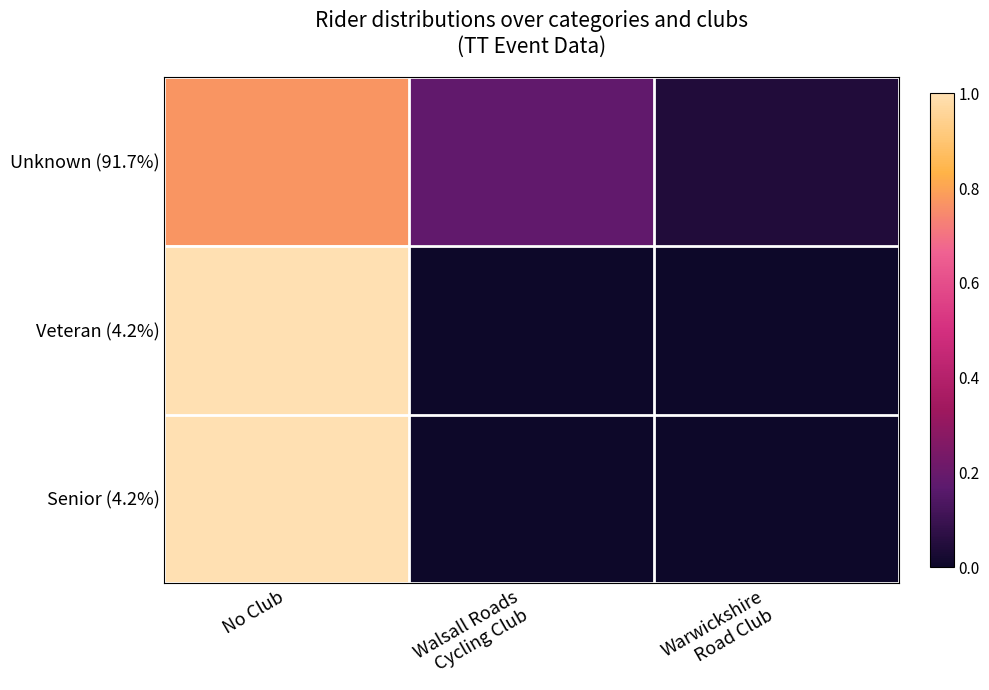

Reading left to right, list all the values displayed in this chart.

Unknown (91.7%): No Club=0.8	Walsall Roads
Cycling Club=0.2	Warwickshire
Road Club=0.0
Veteran (4.2%): No Club=1.0	Walsall Roads
Cycling Club=0.0	Warwickshire
Road Club=0.0
Senior (4.2%): No Club=1.0	Walsall Roads
Cycling Club=0.0	Warwickshire
Road Club=0.0